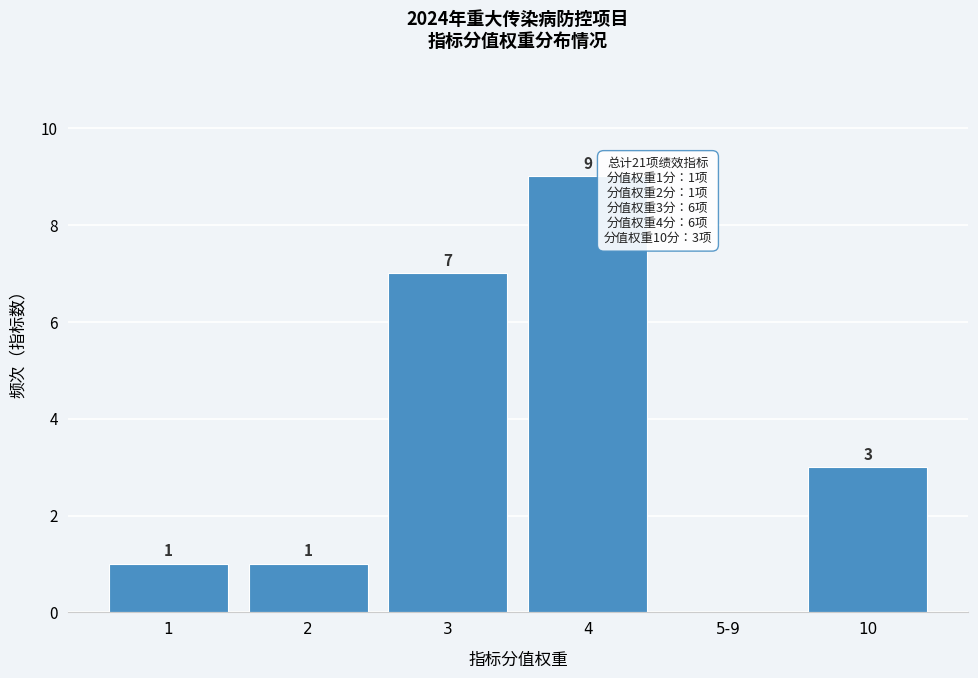

Reading left to right, extract all data points from this chart.

1=1	2=1	3=7	4=9	5-9=0	10=3